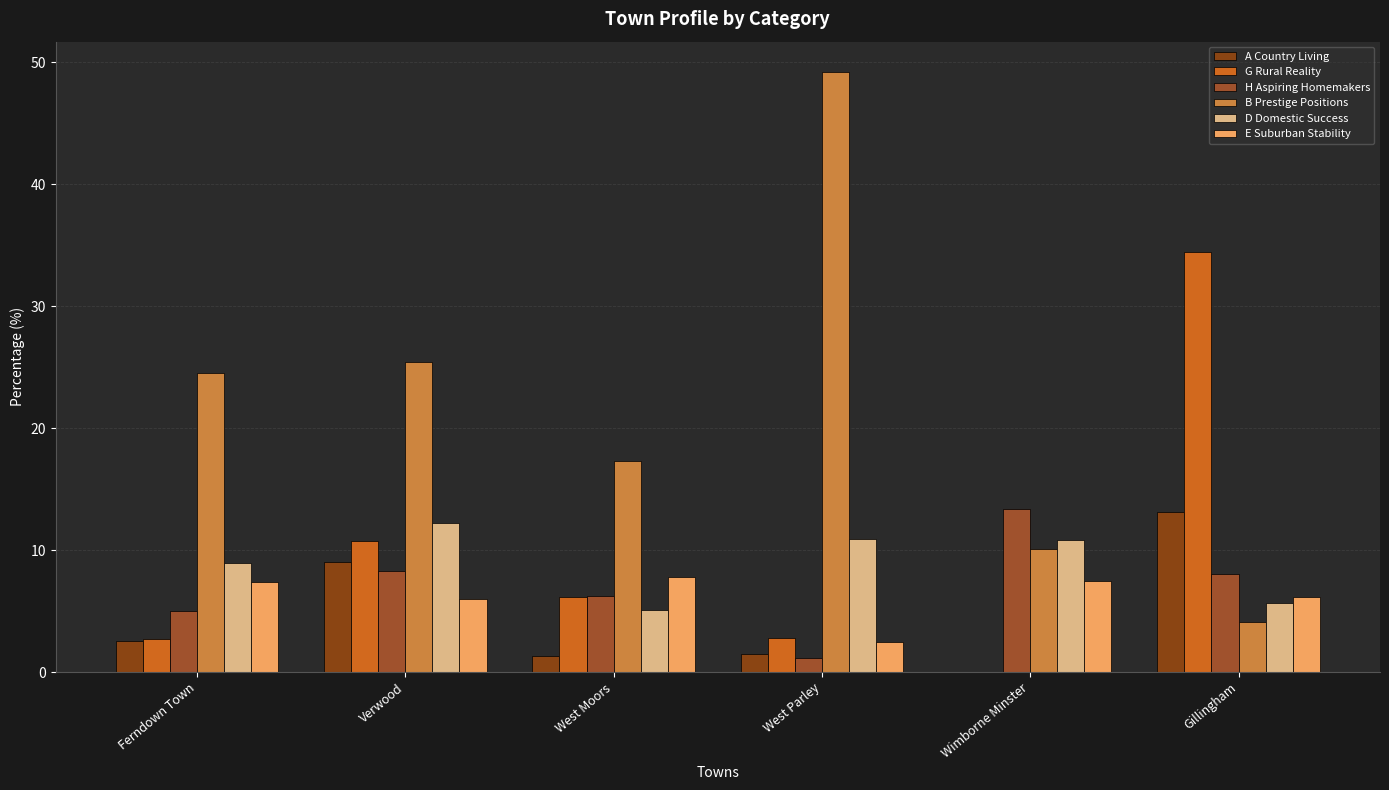

List the labels in order of E Suburban Stability value, largest first.

West Moors, Wimborne Minster, Ferndown Town, Gillingham, Verwood, West Parley